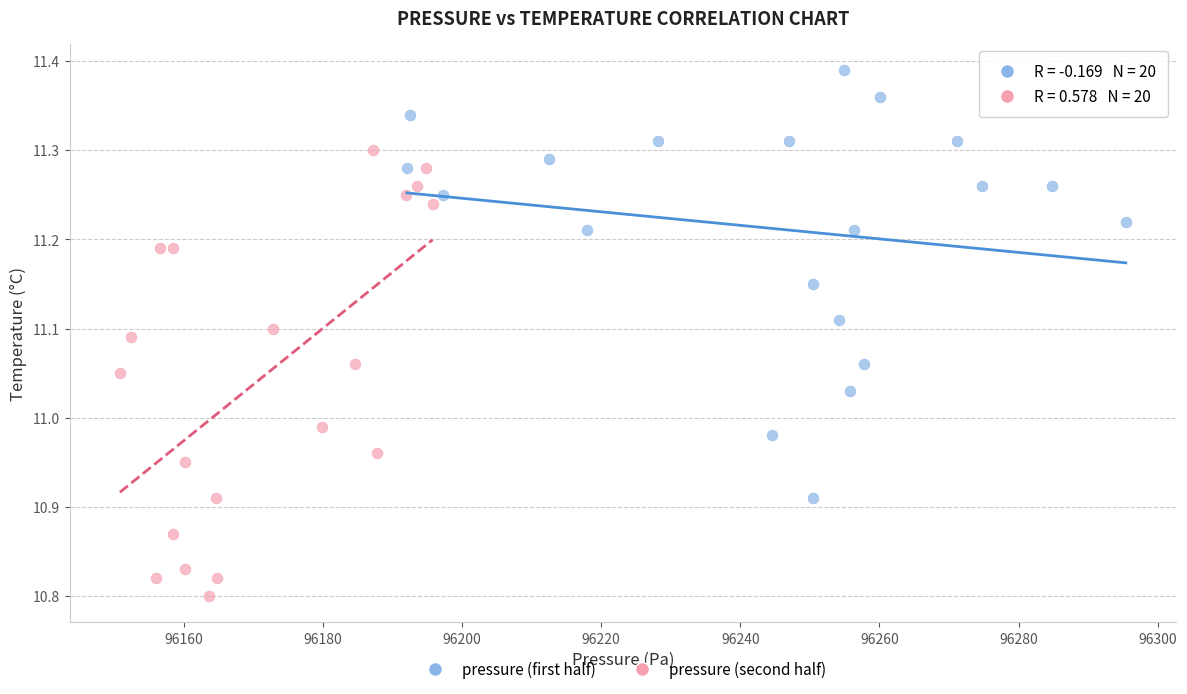

Which series reaches the minimum Y coordinate?

pressure (second half)